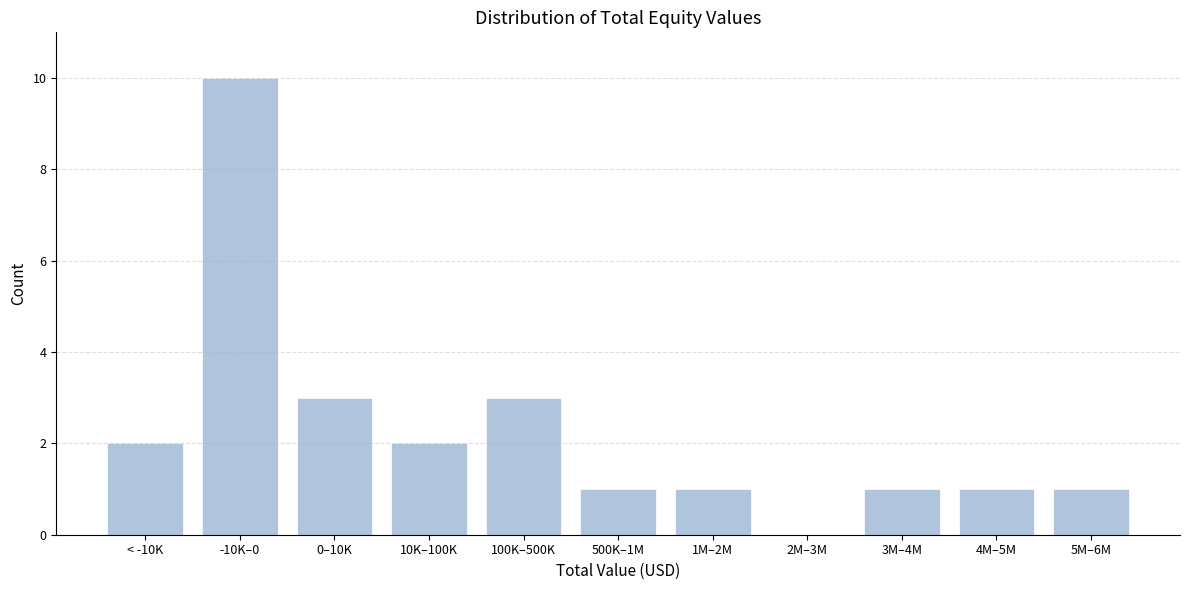

Reading right to left, transcribe all the data shown in this chart.

5M–6M=1	4M–5M=1	3M–4M=1	2M–3M=0	1M–2M=1	500K–1M=1	100K–500K=3	10K–100K=2	0–10K=3	-10K–0=10	< -10K=2